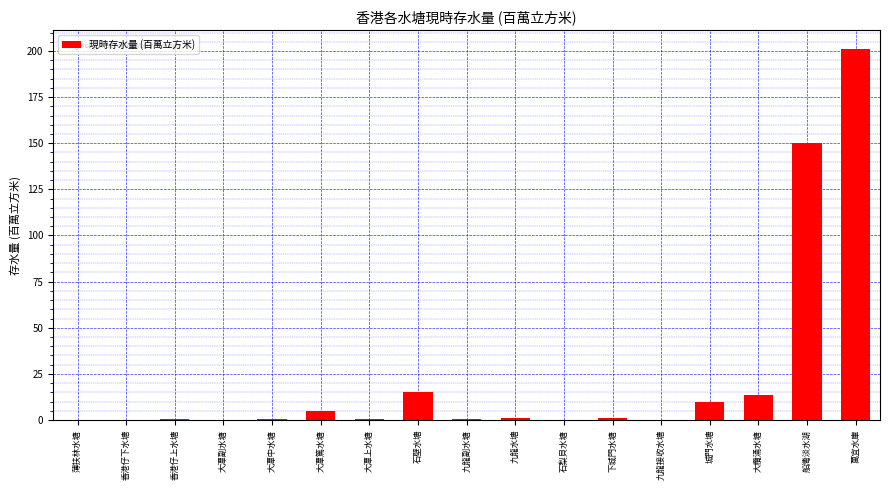

Which has a higher value, 石梨貝水塘 or 石壁水塘?

石壁水塘